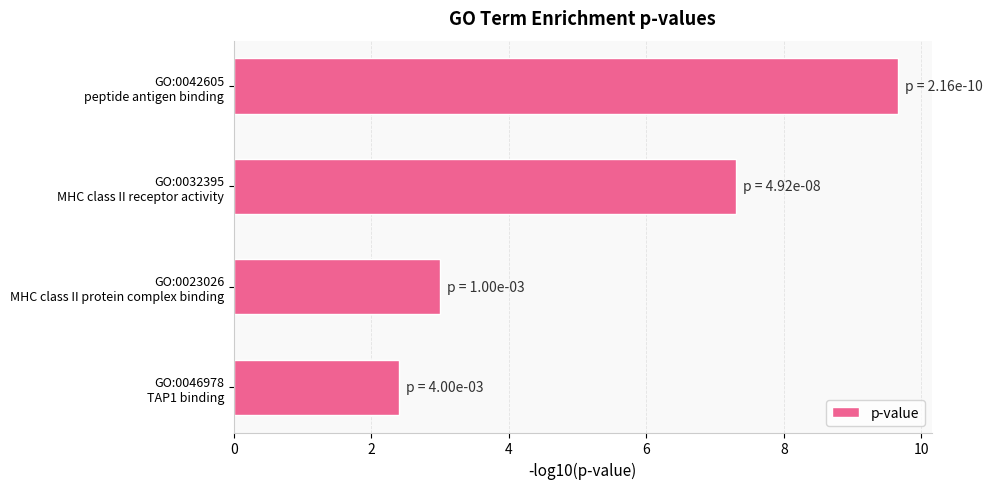

Rank the categories by value from lowest to highest.

GO:0046978
TAP1 binding, GO:0023026
MHC class II protein complex binding, GO:0032395
MHC class II receptor activity, GO:0042605
peptide antigen binding